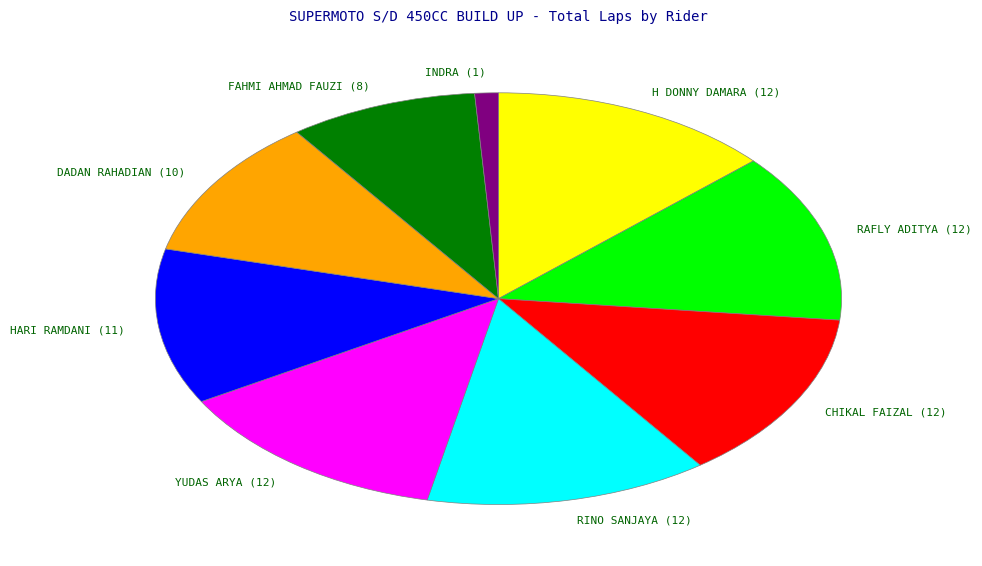

Count the number of slices in the pie.

9